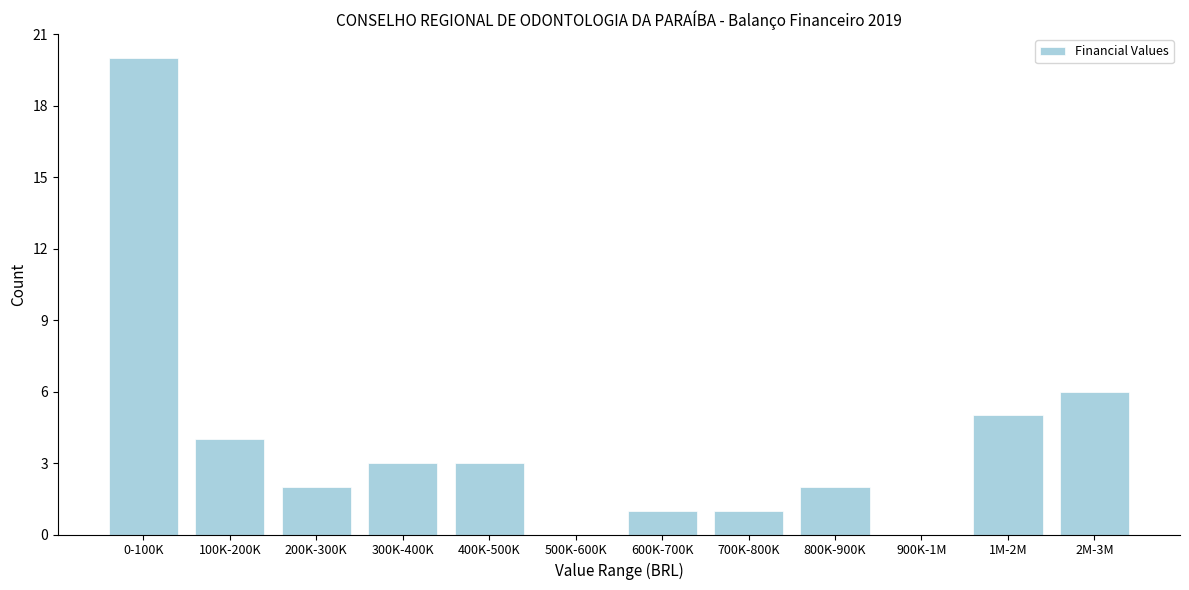

Reading left to right, transcribe all the data shown in this chart.

0-100K=20	100K-200K=4	200K-300K=2	300K-400K=3	400K-500K=3	500K-600K=0	600K-700K=1	700K-800K=1	800K-900K=2	900K-1M=0	1M-2M=5	2M-3M=6